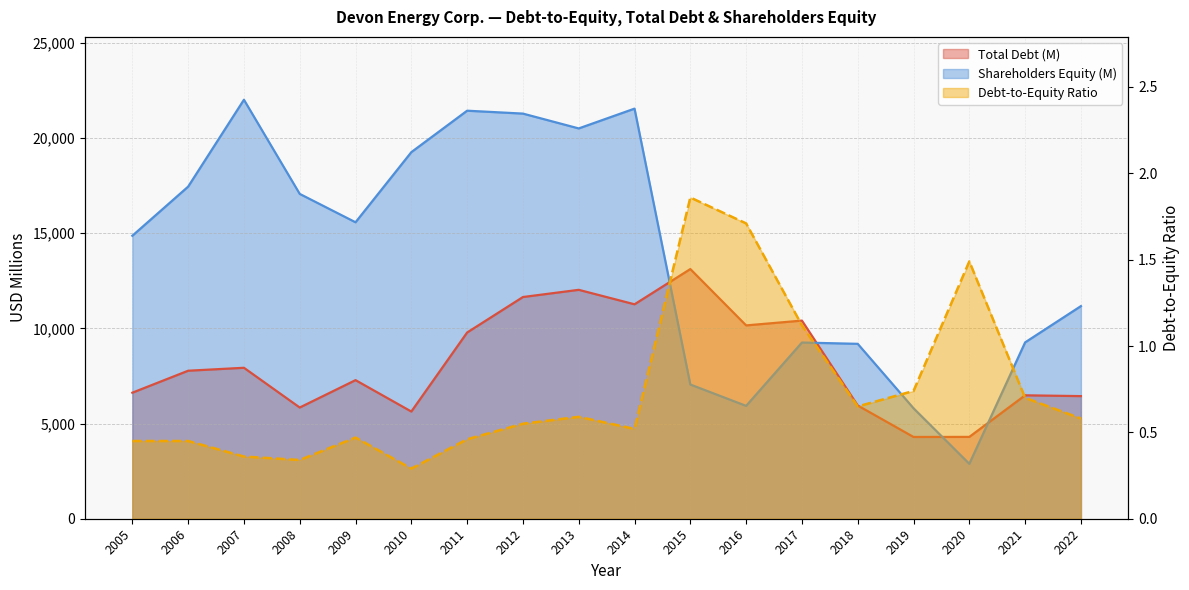

Reading left to right, extract all data points from this chart.

Total Debt (M): 2005=6619.0	2006=7773.0	2007=7928.0	2008=5841.0	2009=7279.0	2010=5630.0	2011=9780.0	2012=11644.0	2013=12022.0	2014=11262.0	2015=13113.0	2016=10154.0	2017=10406.0	2018=5947.0	2019=4294.0	2020=4298.0	2021=6482.0	2022=6440.0
Shareholders Equity (M): 2005=14862.0	2006=17442.0	2007=22006.0	2008=17060.0	2009=15570.0	2010=19253.0	2011=21430.0	2012=21278.0	2013=20499.0	2014=21539.0	2015=7049.0	2016=5927.0	2017=9254.0	2018=9186.0	2019=5802.0	2020=2885.0	2021=9262.0	2022=11167.0
Debt-to-Equity Ratio: 2005=0.5	2006=0.5	2007=0.4	2008=0.3	2009=0.5	2010=0.3	2011=0.5	2012=0.6	2013=0.6	2014=0.5	2015=1.9	2016=1.7	2017=1.1	2018=0.7	2019=0.7	2020=1.5	2021=0.7	2022=0.6